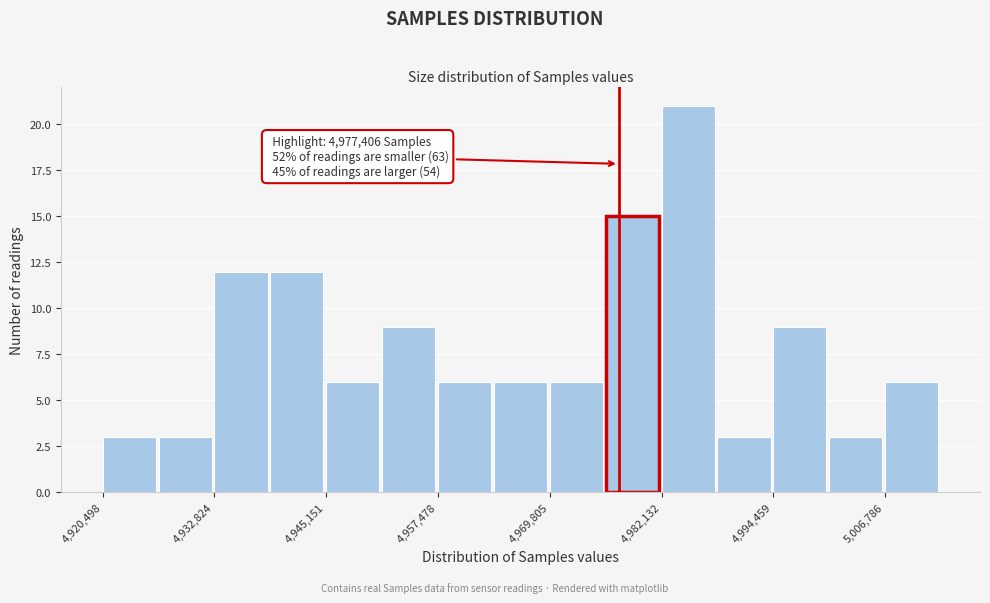

Around what value on the x-axis is the tallest bar? Give the approximate position of its centre, as read against the axis.

4986000